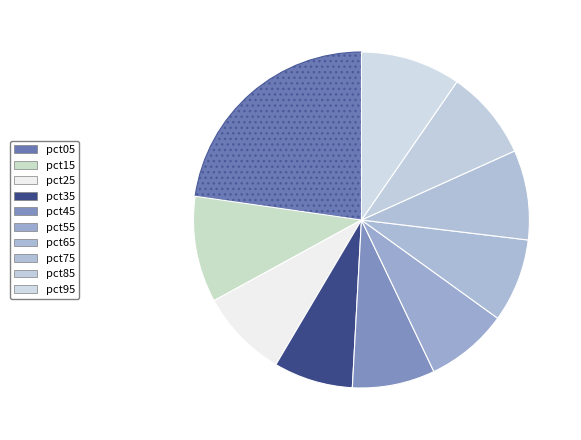

Count the number of slices in the pie.

10